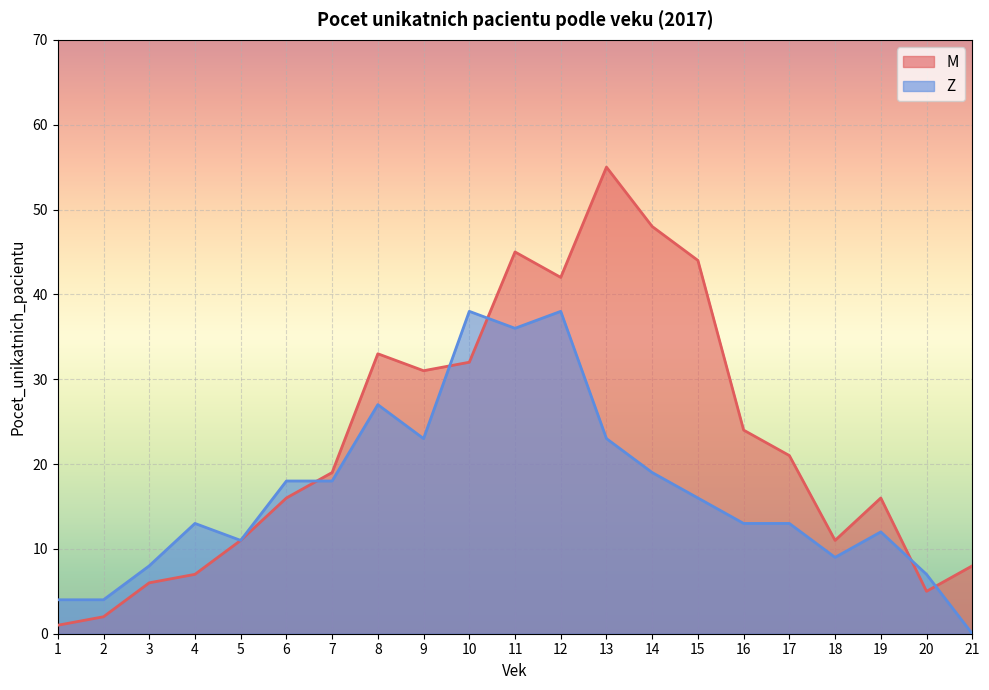

Between 8 and 13, which series saw the biggest shift?

M